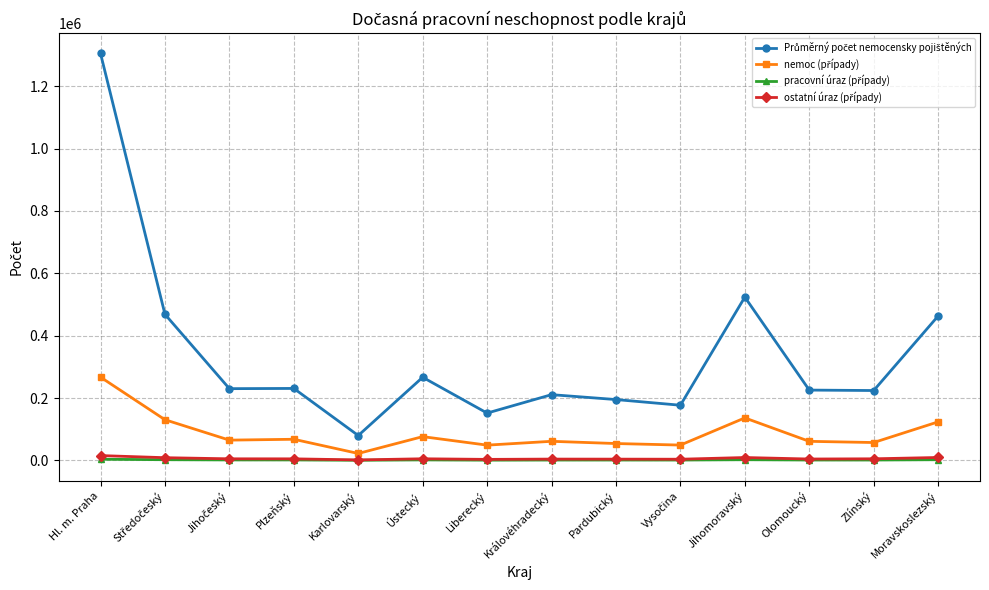

What is the label of the 14th point from the right?

Hl. m. Praha